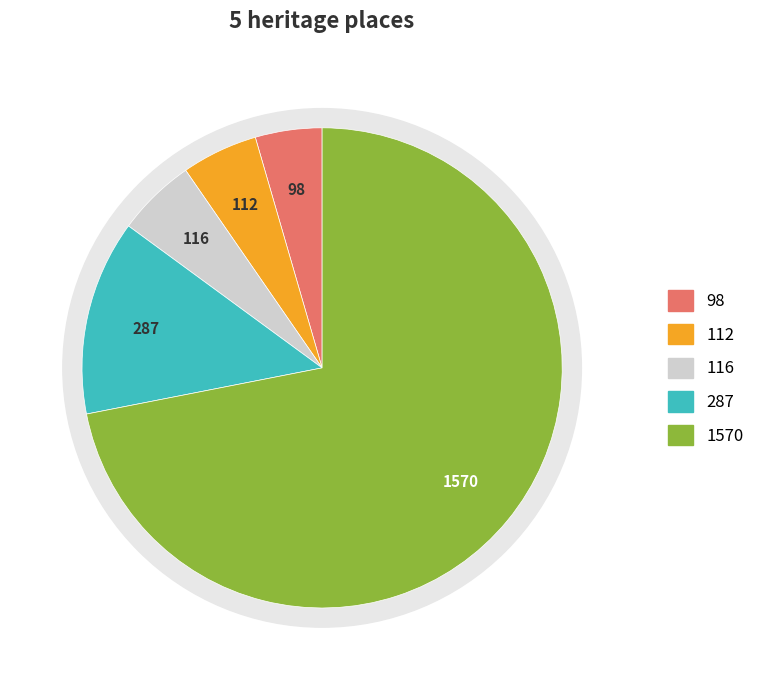

Is it true that FORMER BANK OF VICTORIA is 1% of the pie?

False